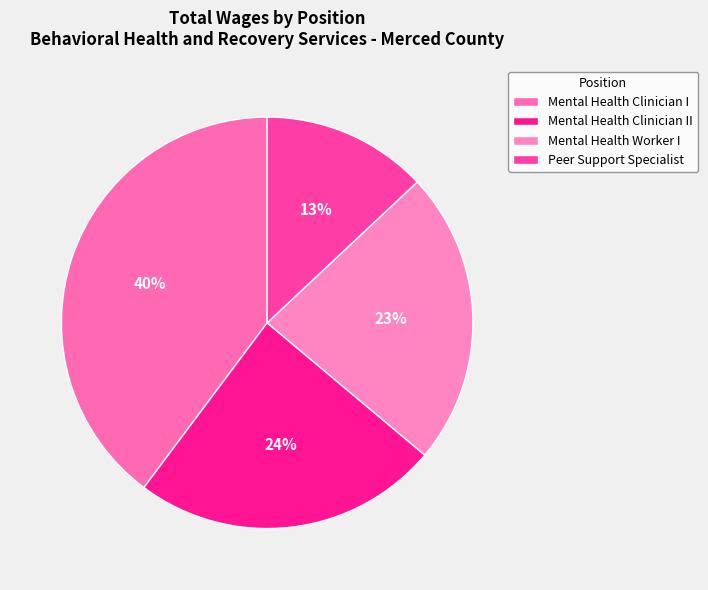

Is Mental Health Worker I the majority of the pie?

No